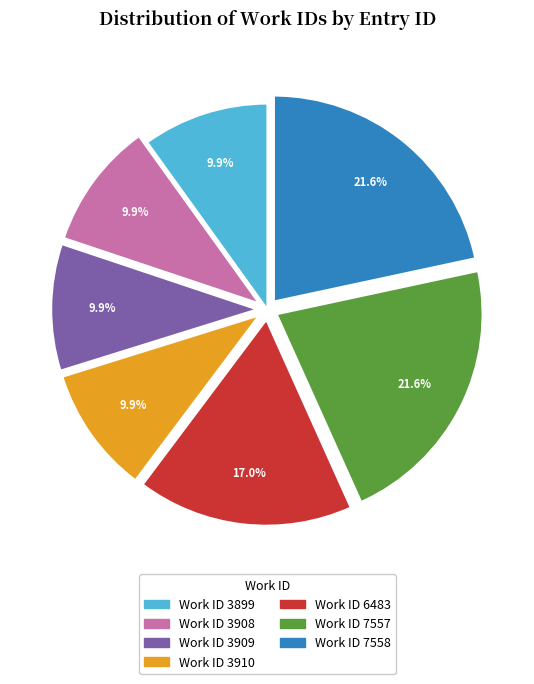

Is the sum of Work ID 6483 and Work ID 3899 greater than half?

No